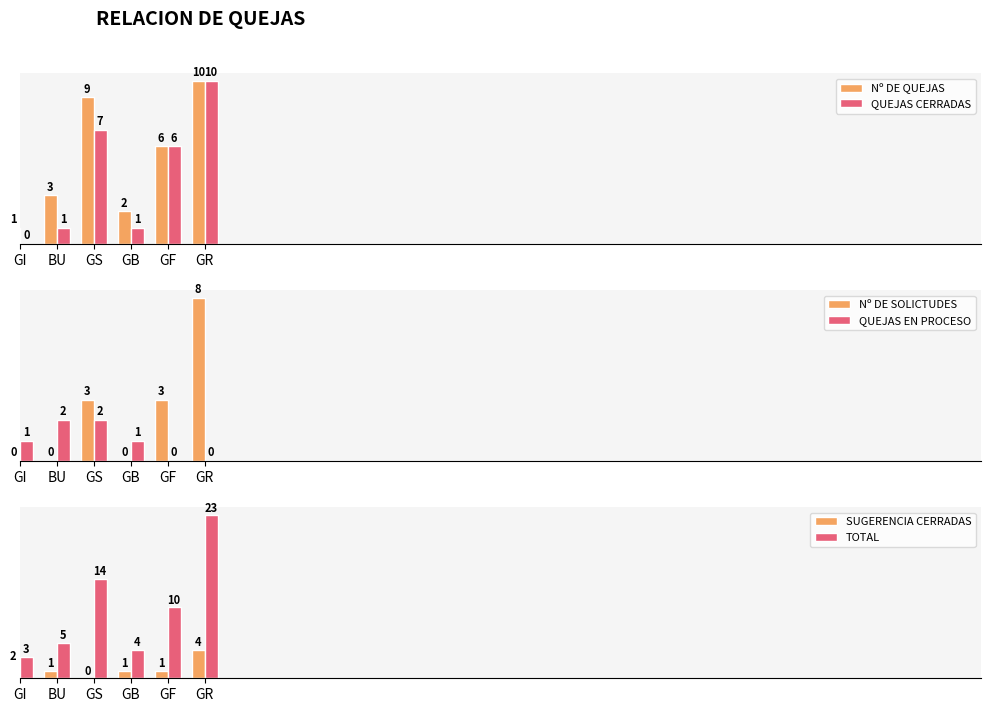

Count the Nº DE QUEJAS values in the range 2 to 9.

4